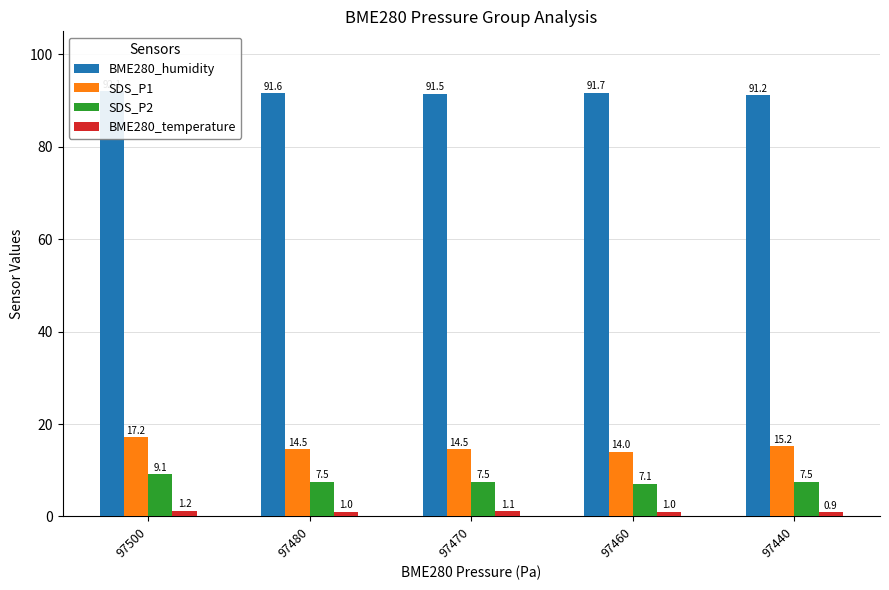

Read the BME280_temperature value at 97480.

1.0